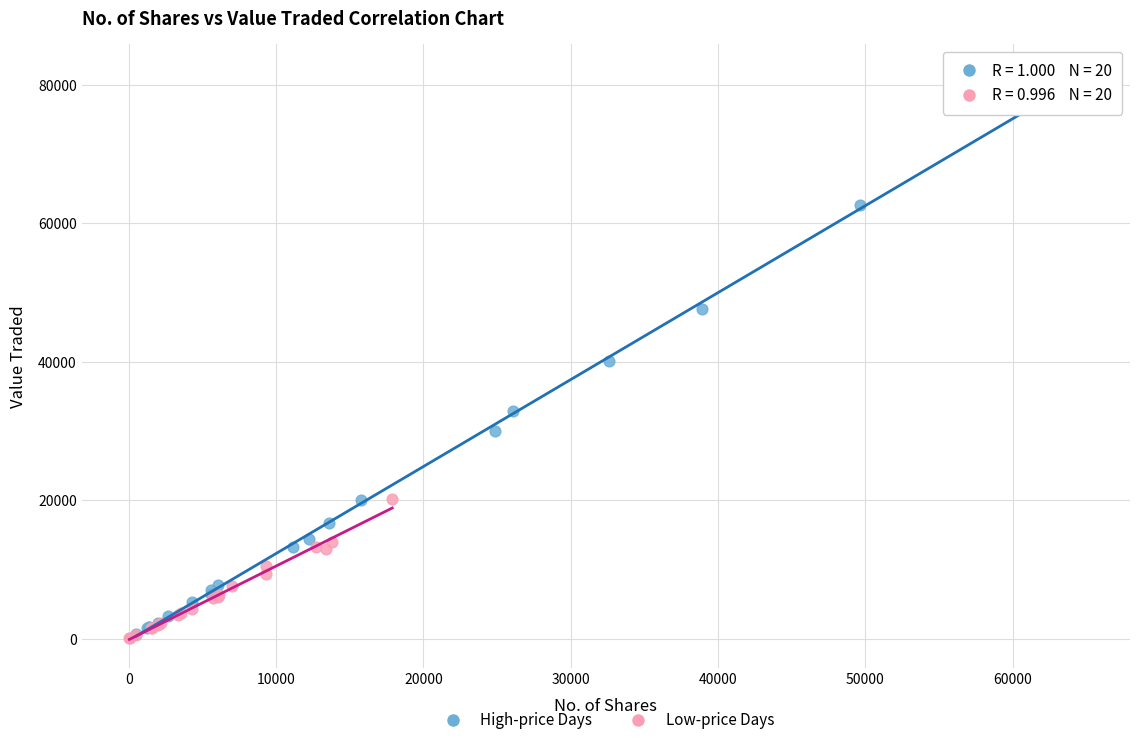

Which series contains the highest Y value?

High-price Days